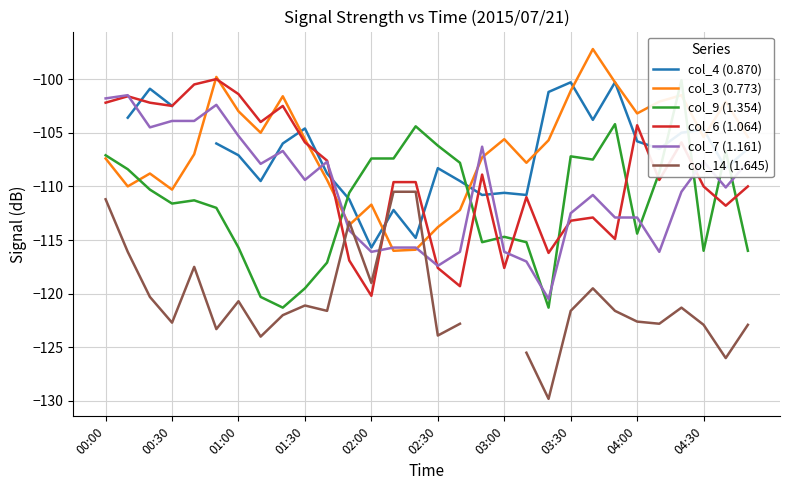

Is it true that col_7 (1.161) equals -101.8 at 00:00?

True